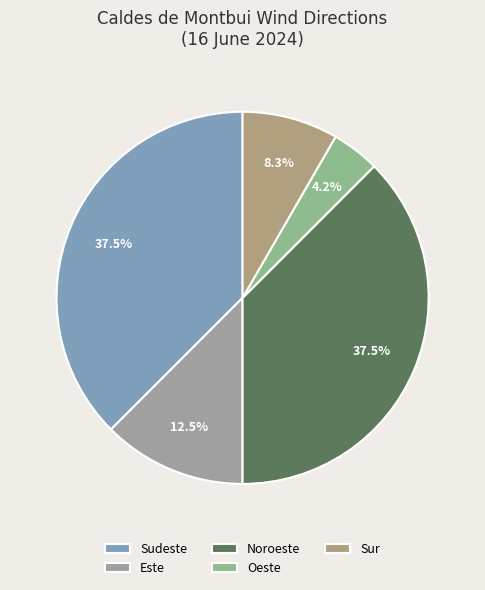

How many slices are in this pie chart?

5